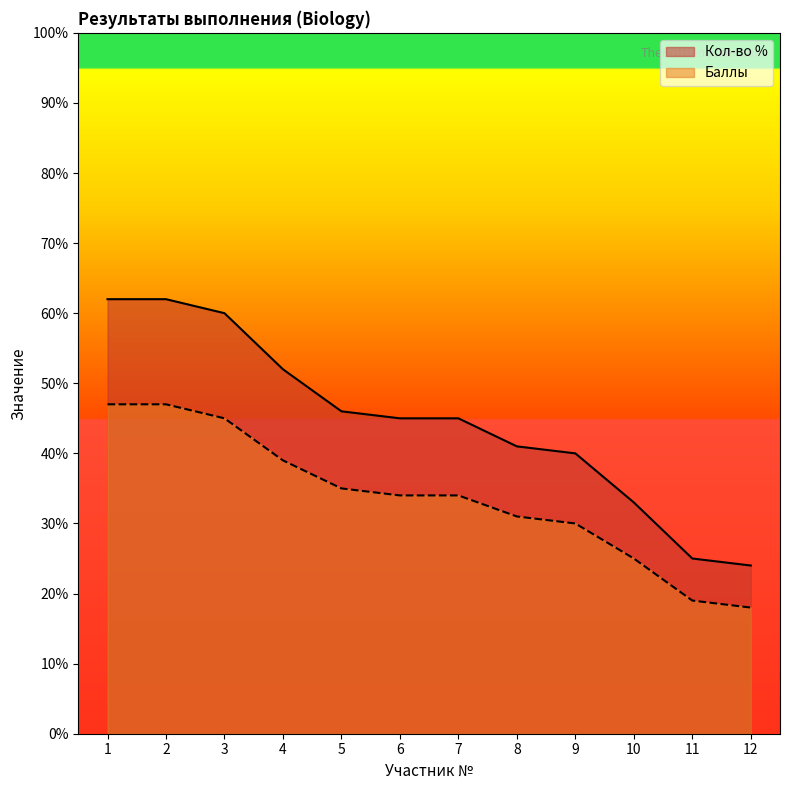

True or false: Кол-во % and Баллы cross at least once.

False